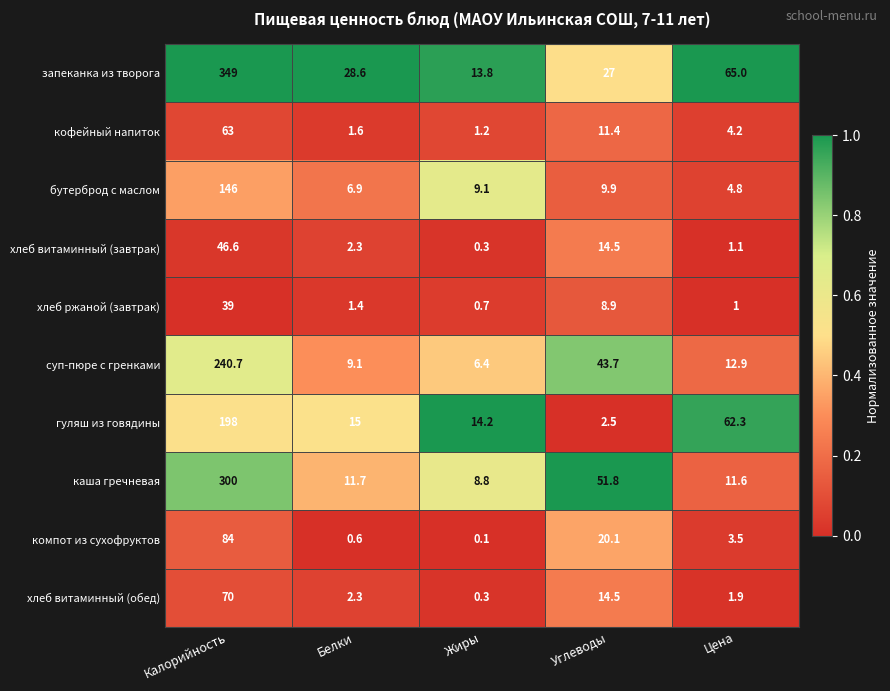

List the series in order of their peak value, highest first.

запеканка из творога, каша гречневая, суп-пюре с гренками, гуляш из говядины, бутерброд с маслом, компот из сухофруктов, хлеб витаминный (обед), кофейный напиток, хлеб витаминный (завтрак), хлеб ржаной (завтрак)